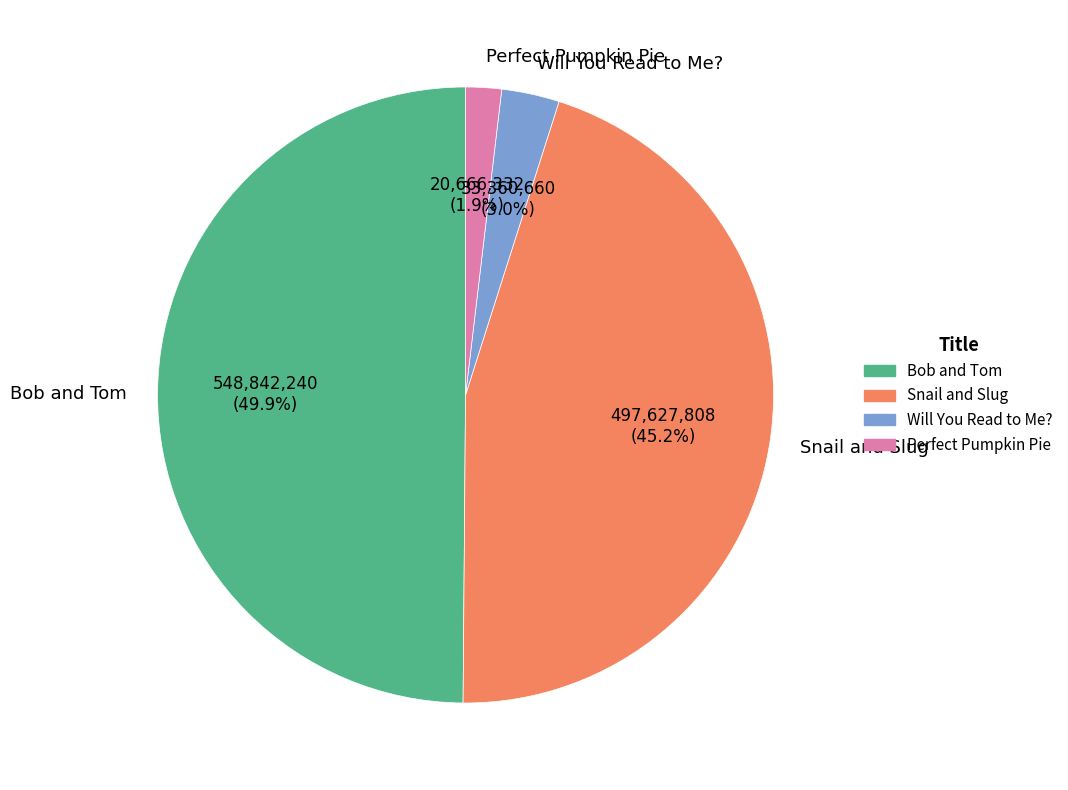

To the nearest percent, what is the combined percentage of Will You Read to Me? and Bob and Tom?

53%